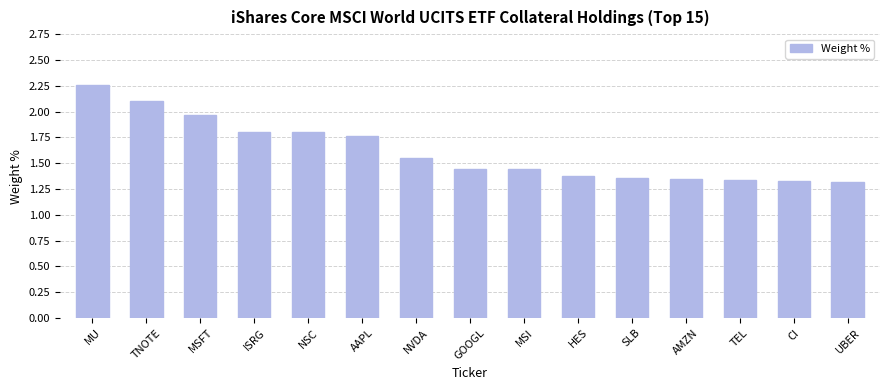

The value at NVDA is 0.9. True or false?

False